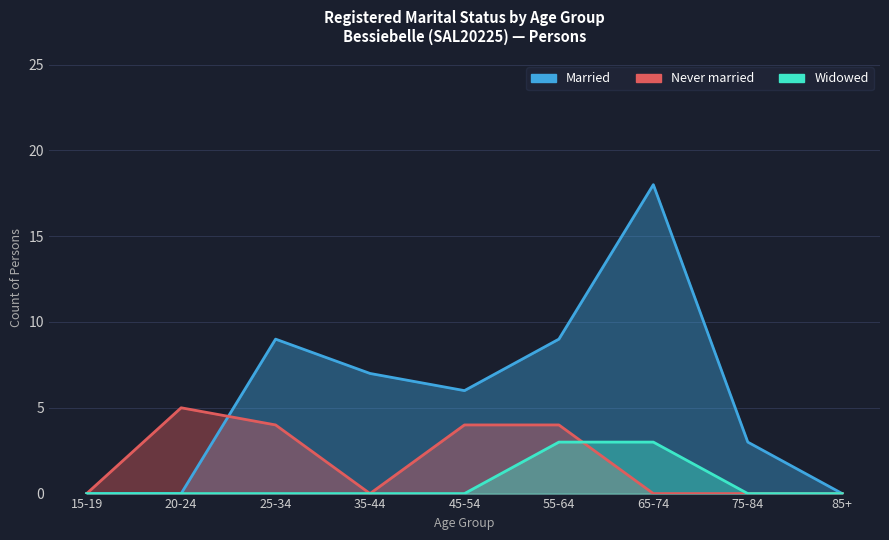

How many lines are shown in the chart?

3